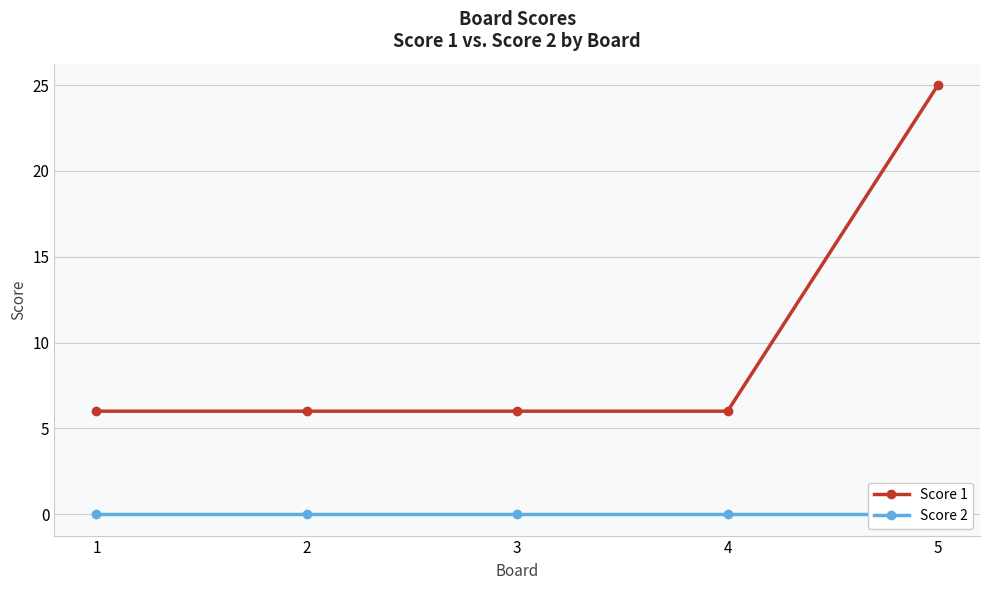

What value does the Score 1 series have at 5, to the nearest 10?

20